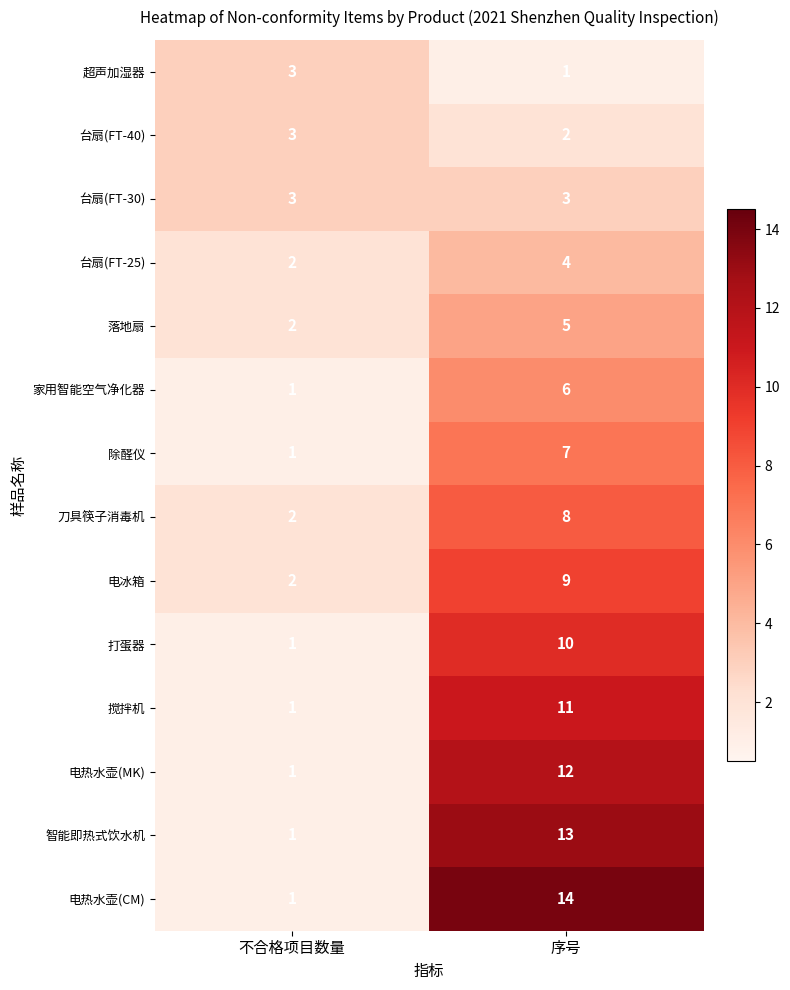

What is the difference between the 电热水壶(CM) values at 不合格项目数量 and 序号?

13